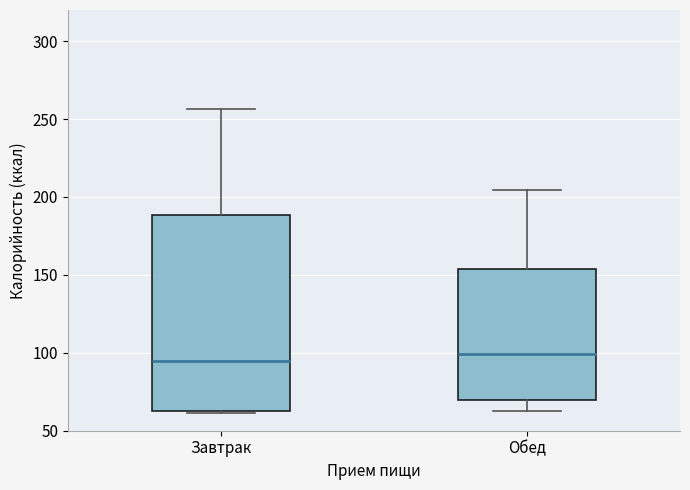

Which box is the tallest, from its lower edge to its upper edge?

Завтрак